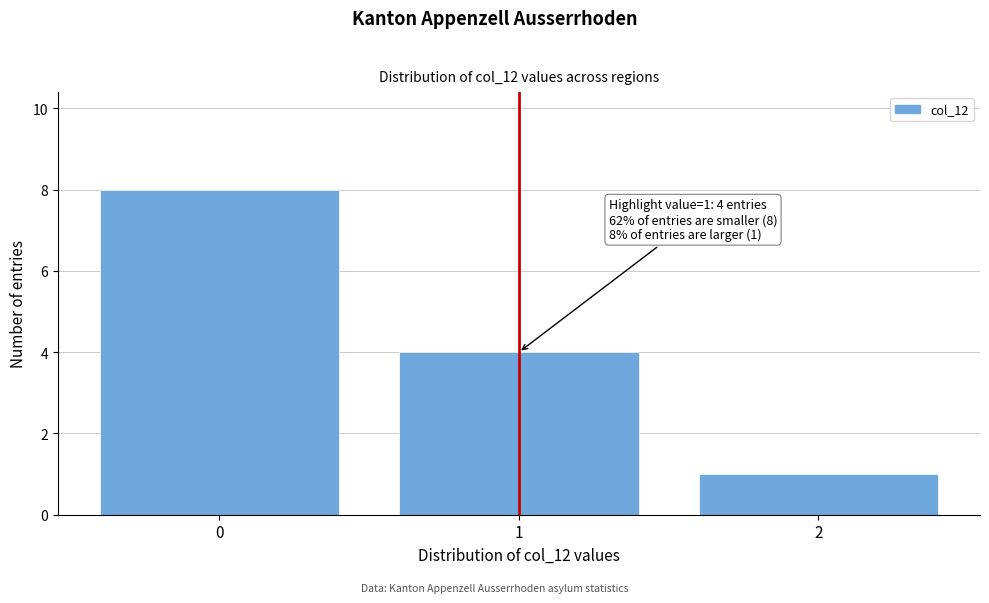

Reading left to right, what are all the values shown in this chart?

8	4	1